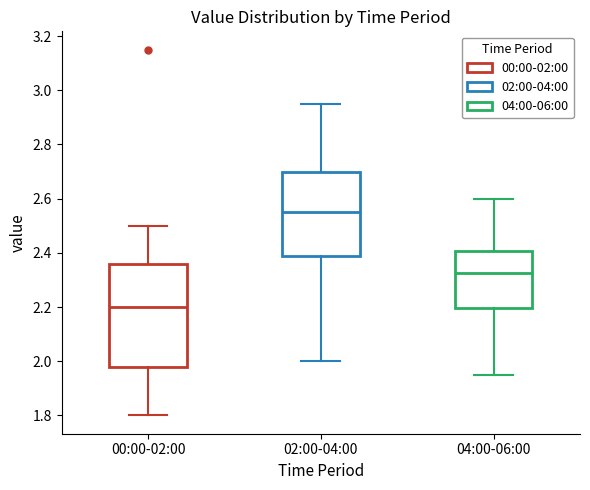

Which box is the tallest, from its lower edge to its upper edge?

00:00-02:00